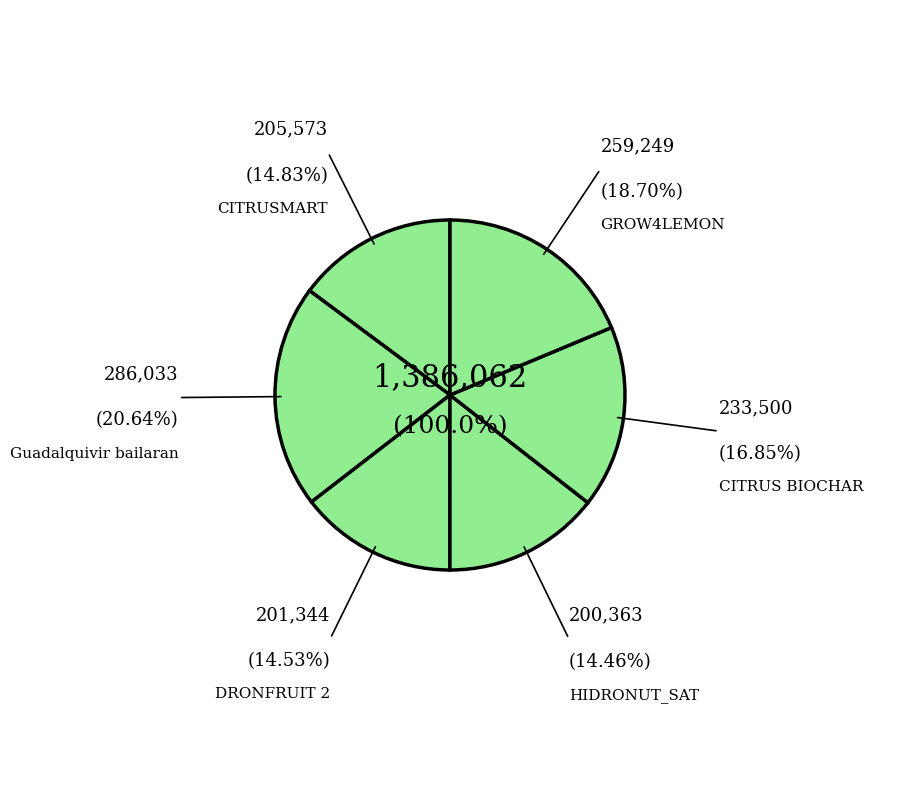

The DRONFRUIT 2 slice represents 15% of the pie. True or false?

True